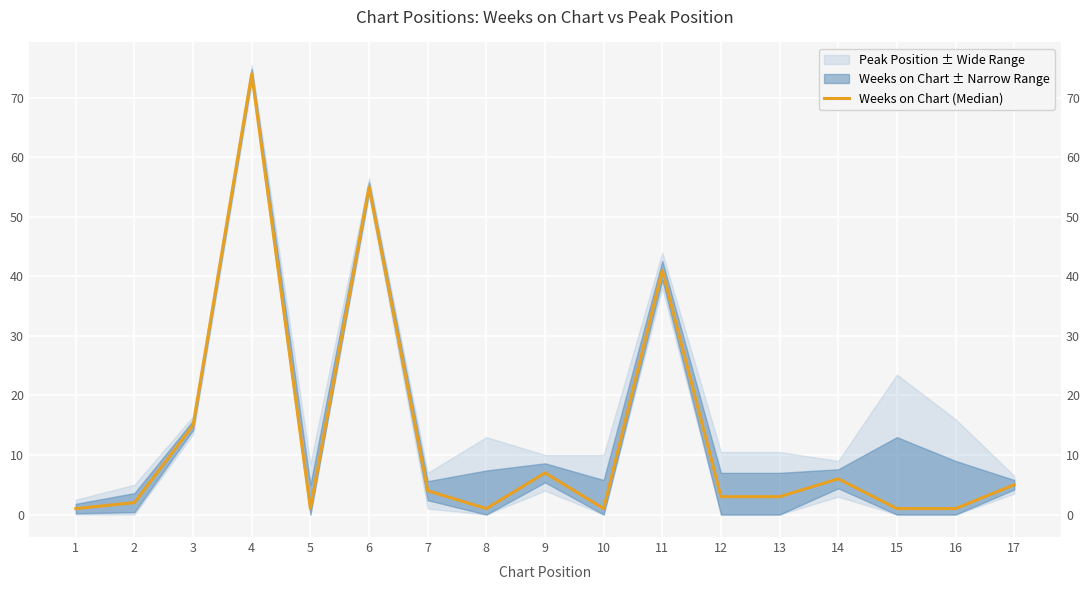

At which label does the data first exceed 3?

3